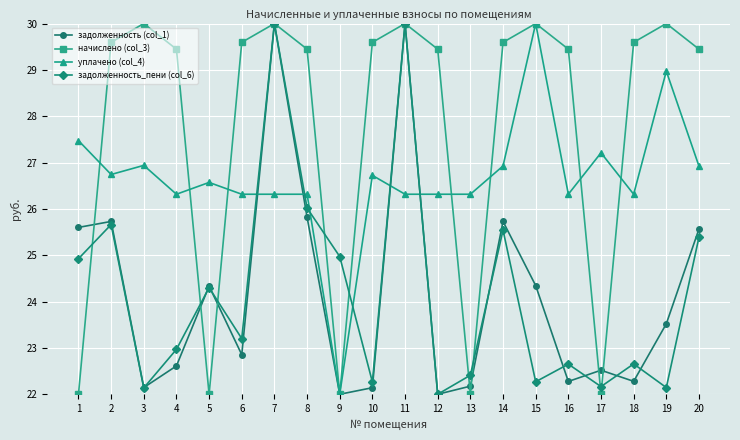

The value of задолженность_пени (col_6) at 5 is 34.4. True or false?

False